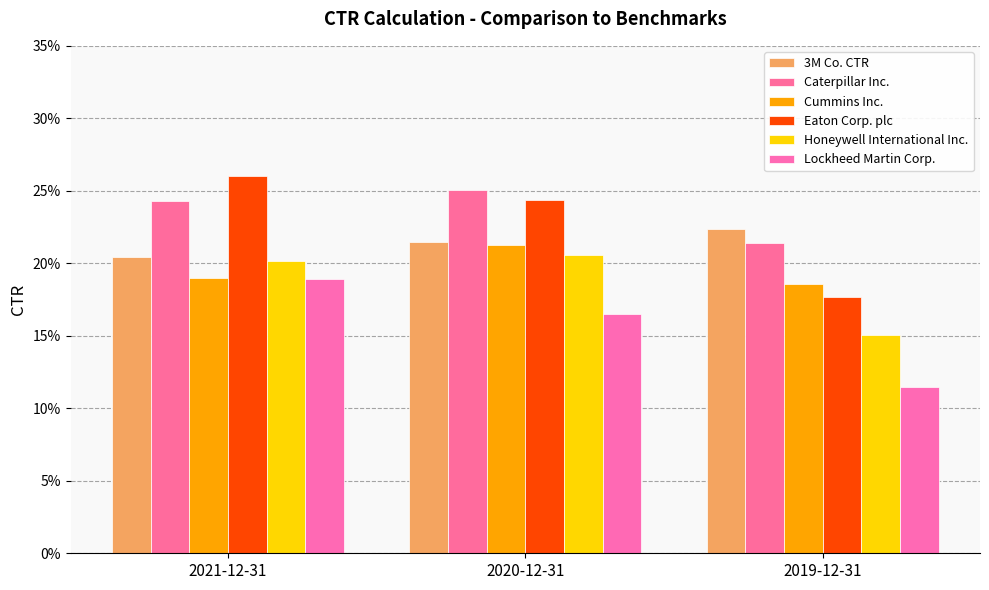

What is the difference between the highest and lowest values at 2020-12-31?

0.1